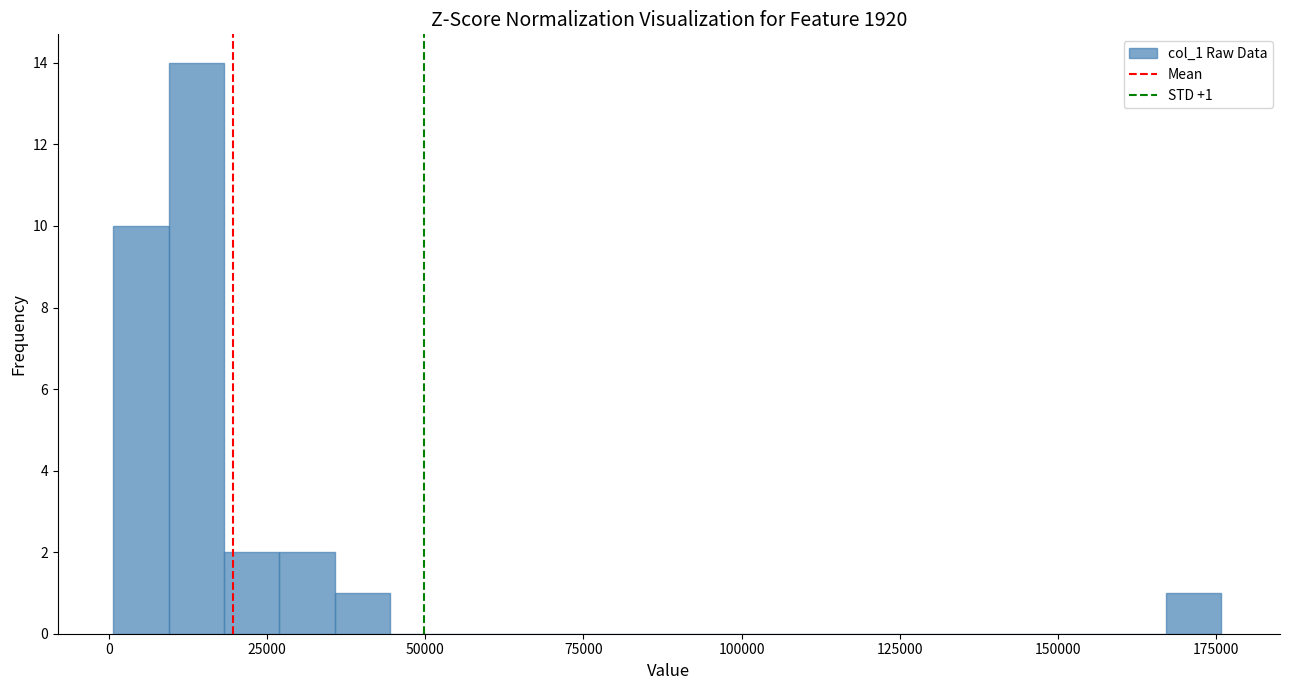

Around what value on the x-axis is the tallest bar? Give the approximate position of its centre, as read against the axis.

15000